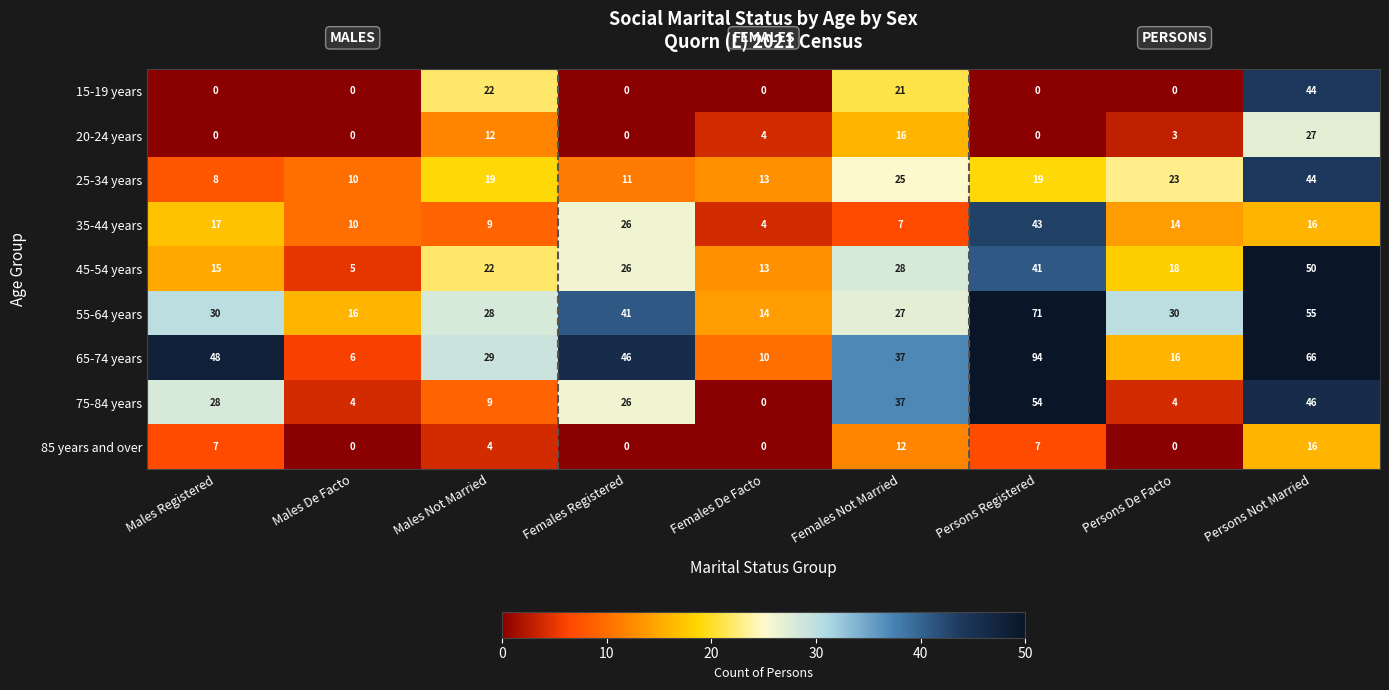

How many values in 75-84 years are above zero?

8